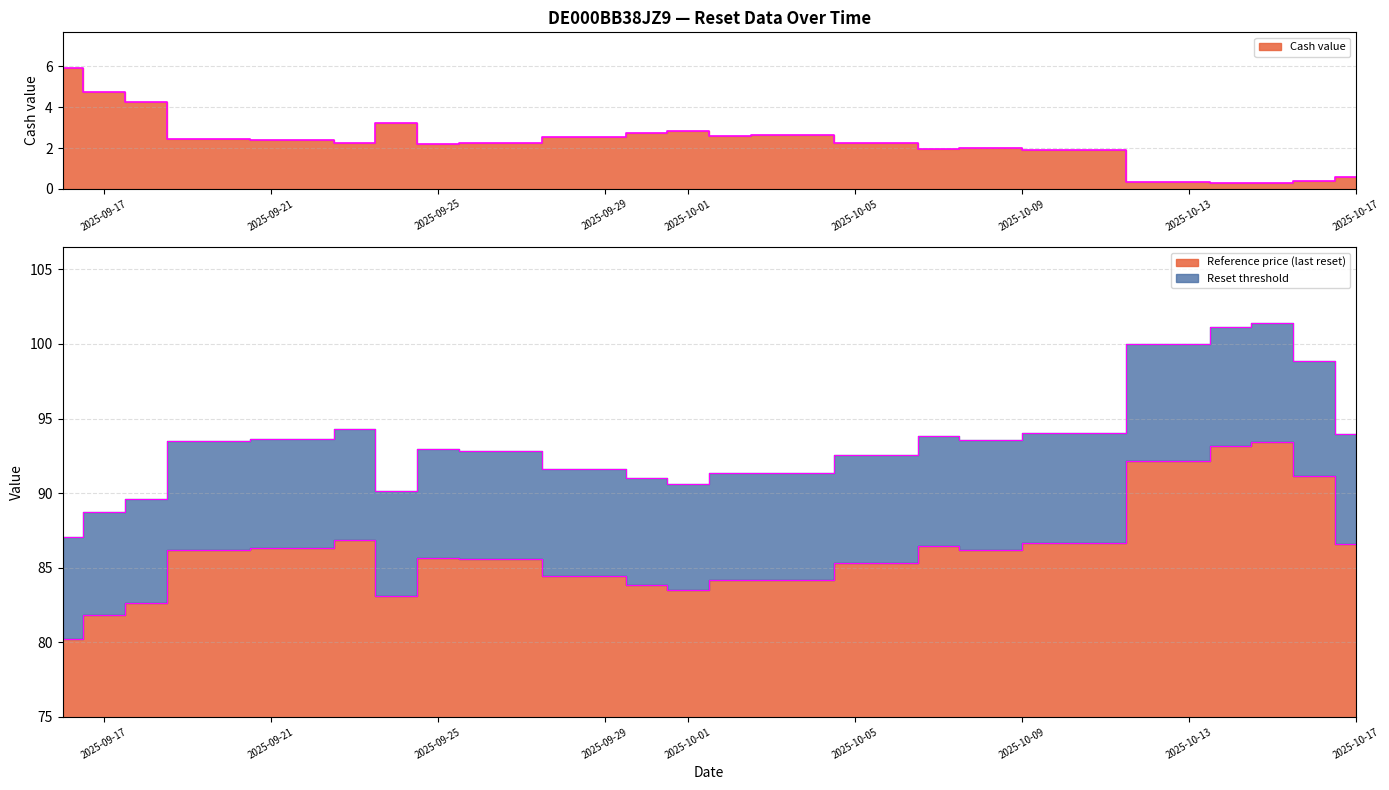

Rank the series at 2025-10-07 from lowest to highest value.

Cash value, Reference price (last reset), Reset threshold